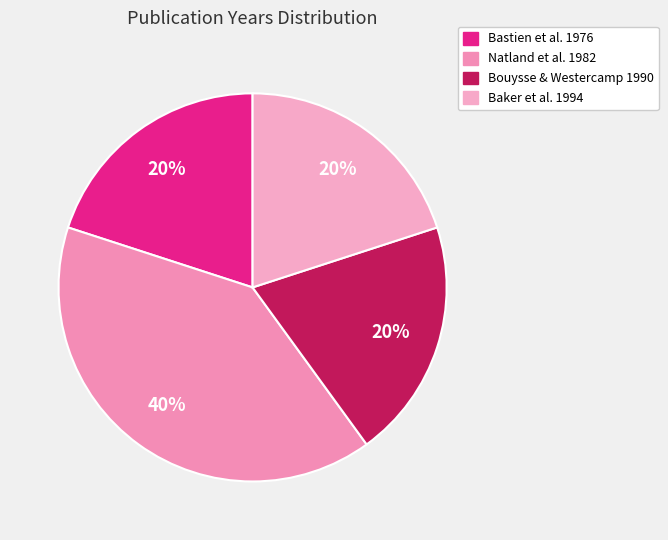

How many slices are in this pie chart?

4